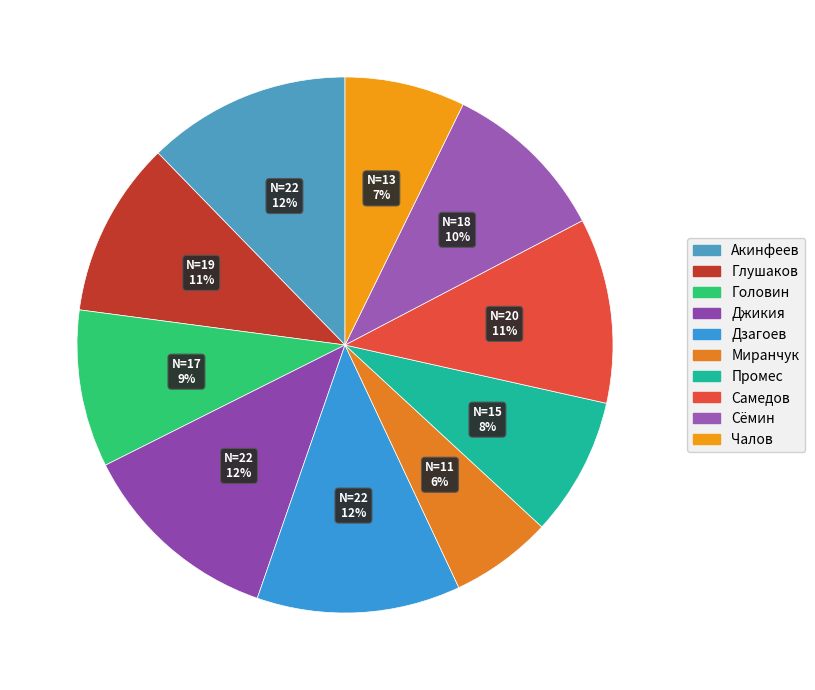

Combined, what portion of the pie is Джикия and Промес?

20.7%